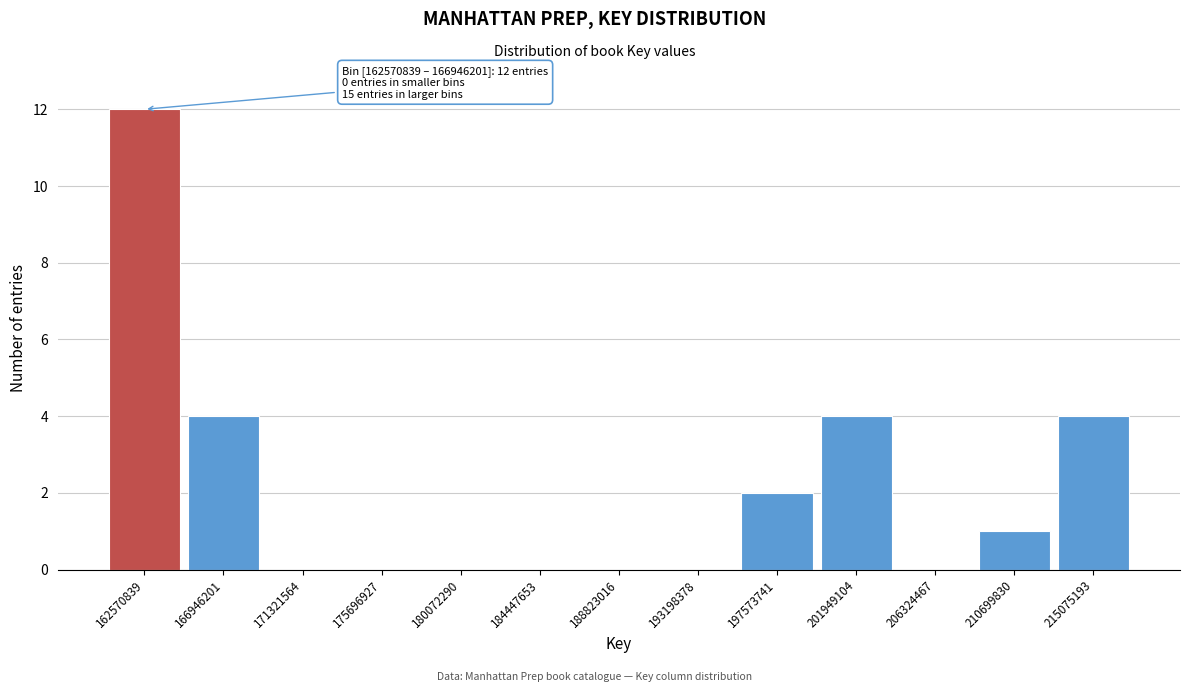

Reading left to right, list all the values displayed in this chart.

162570839=12	166946201=4	171321564=0	175696927=0	180072290=0	184447653=0	188823016=0	193198378=0	197573741=2	201949104=4	206324467=0	210699830=1	215075193=4